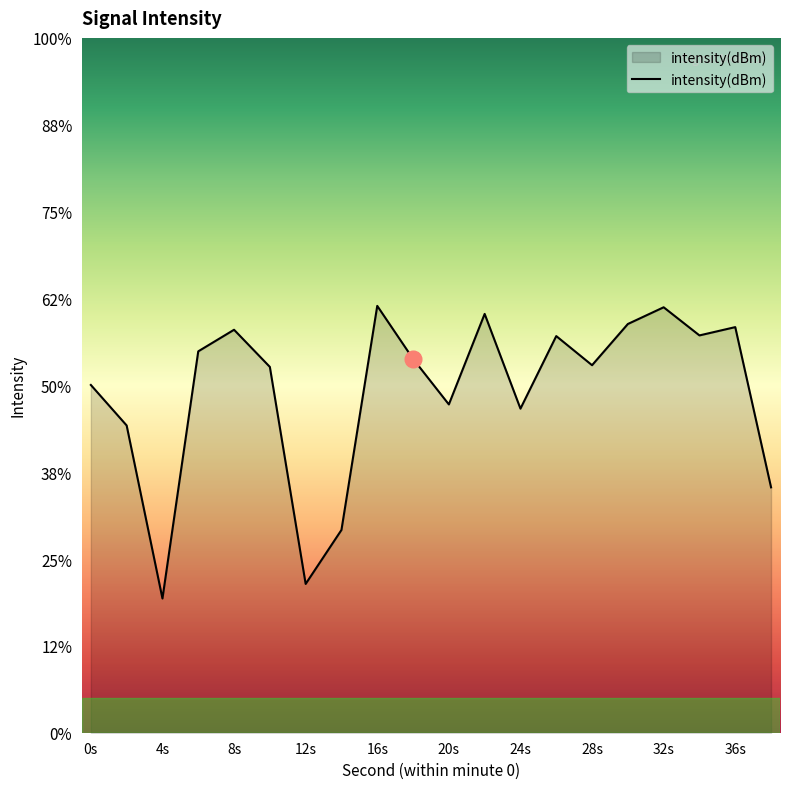

What is the smallest value displayed?

-142.3